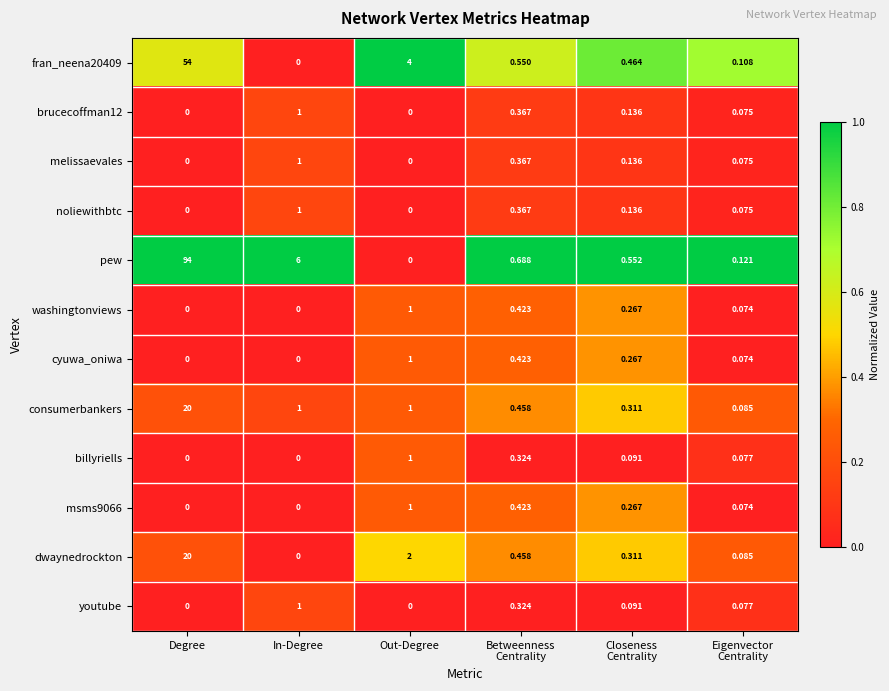

Which category has the highest value in the dwaynedrockton series?

Degree